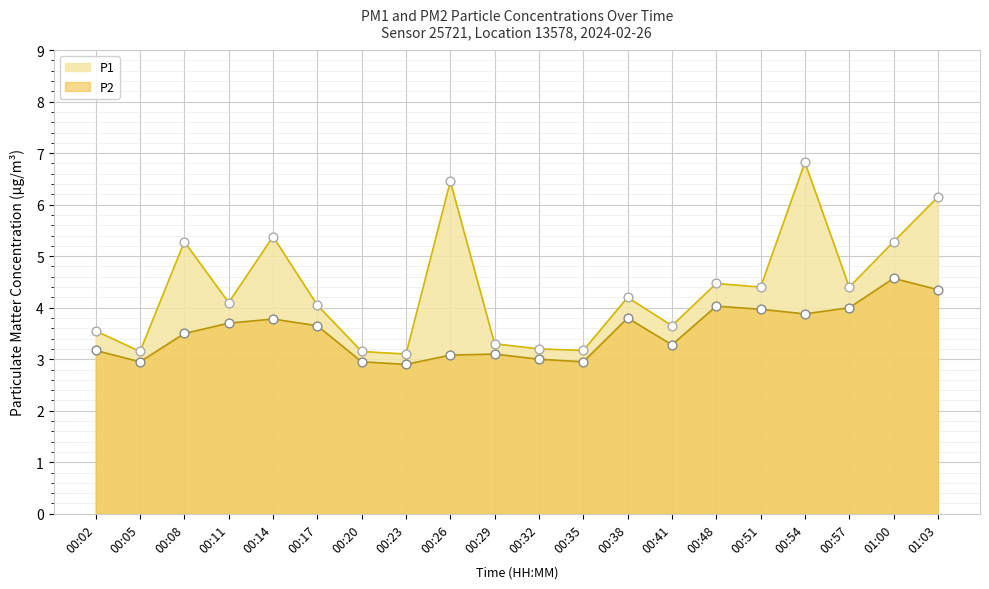

At how many categories does at least one series exceed 5?

6